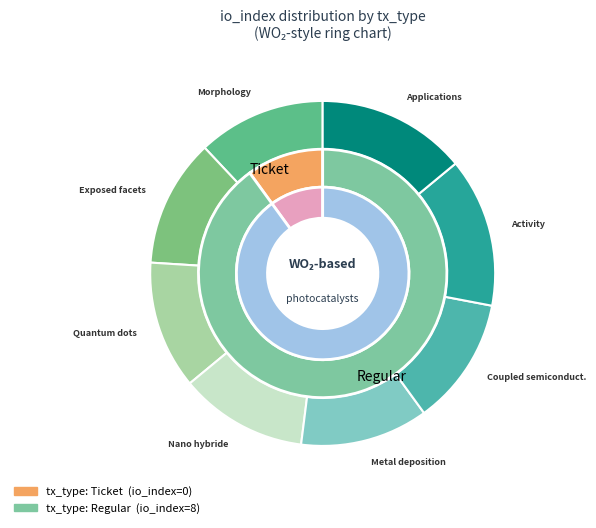

To the nearest percent, what is the difference between the Regular tx (io_index=8) and Ticket tx (io_index=0) slice percentages?

100%